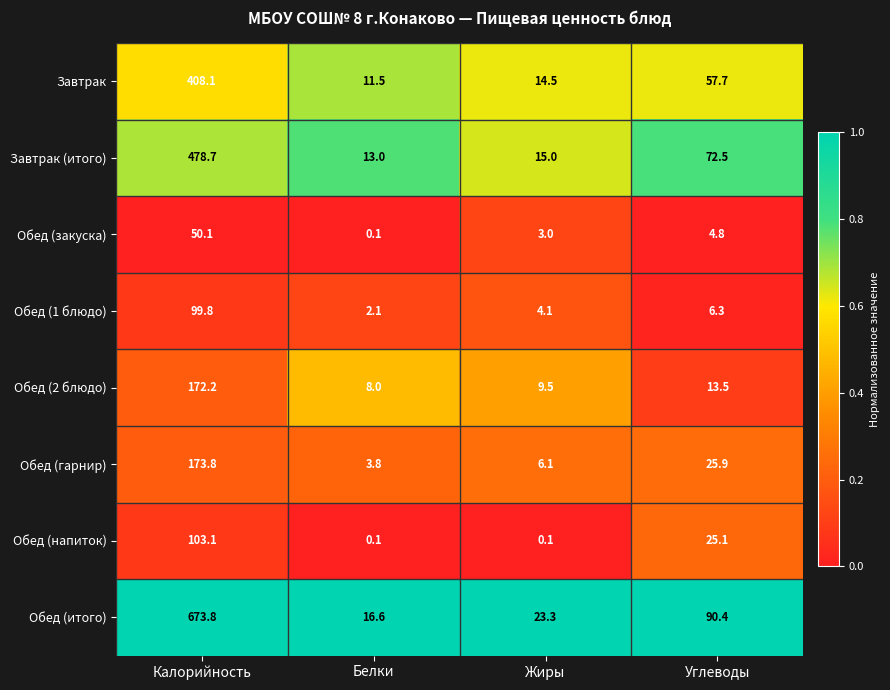

What is the total value across all series at Калорийность?

2159.6